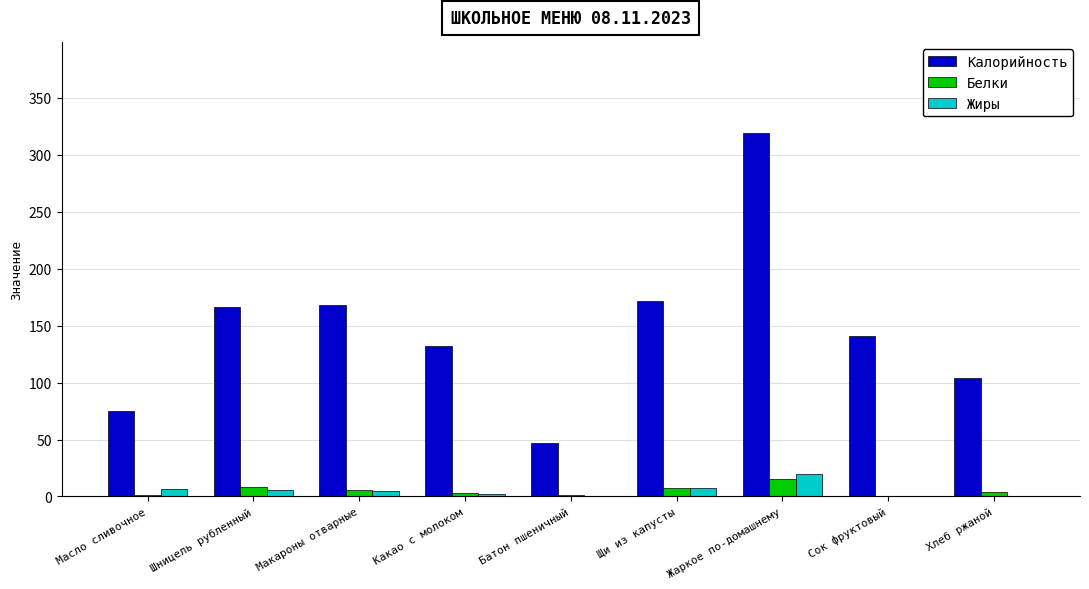

What is the sum of all Жиры values?

46.9